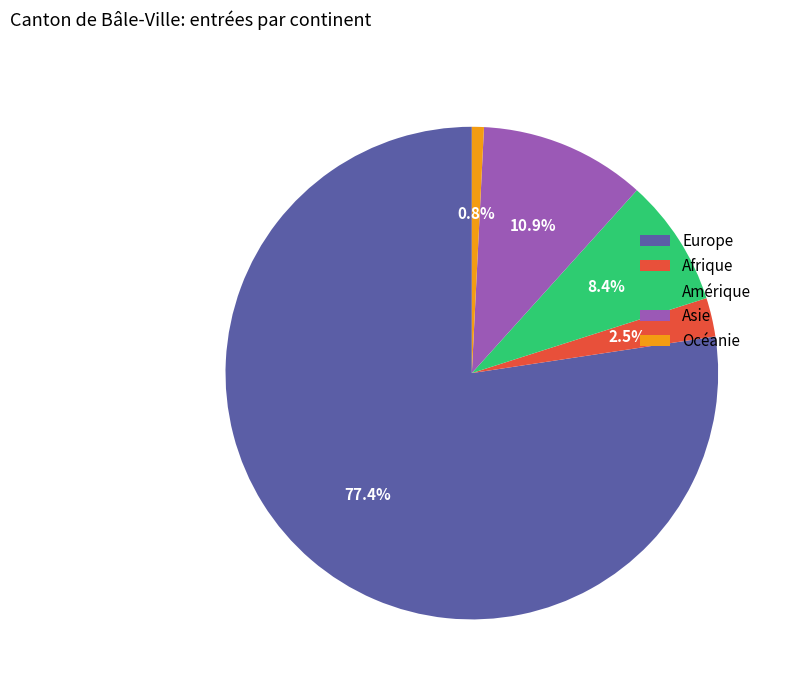

To the nearest percent, what portion does Océanie represent?

1%